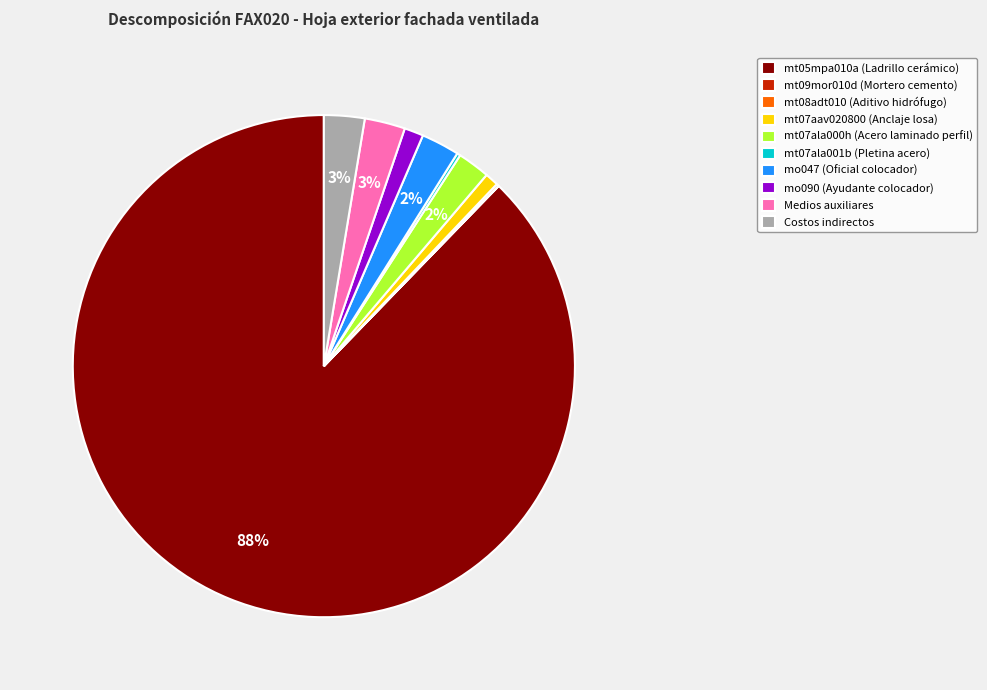

What is the largest slice in the pie chart?

mt05mpa010a (Ladrillo cerámico)